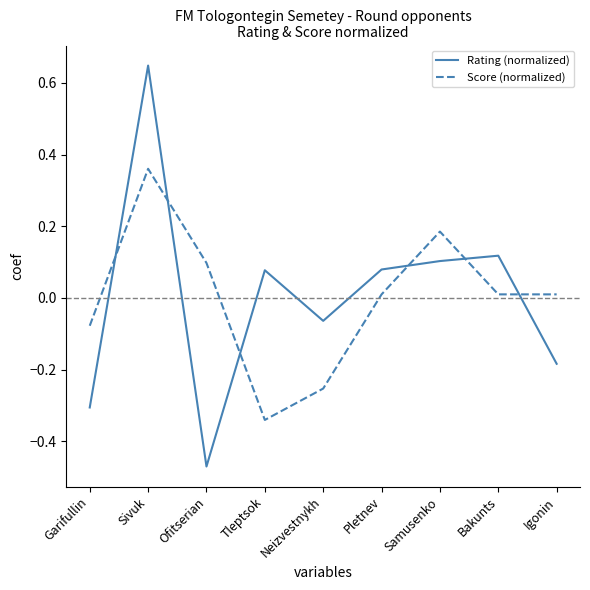

How many intersections are there between Score (normalized) and Rating (normalized)?

6